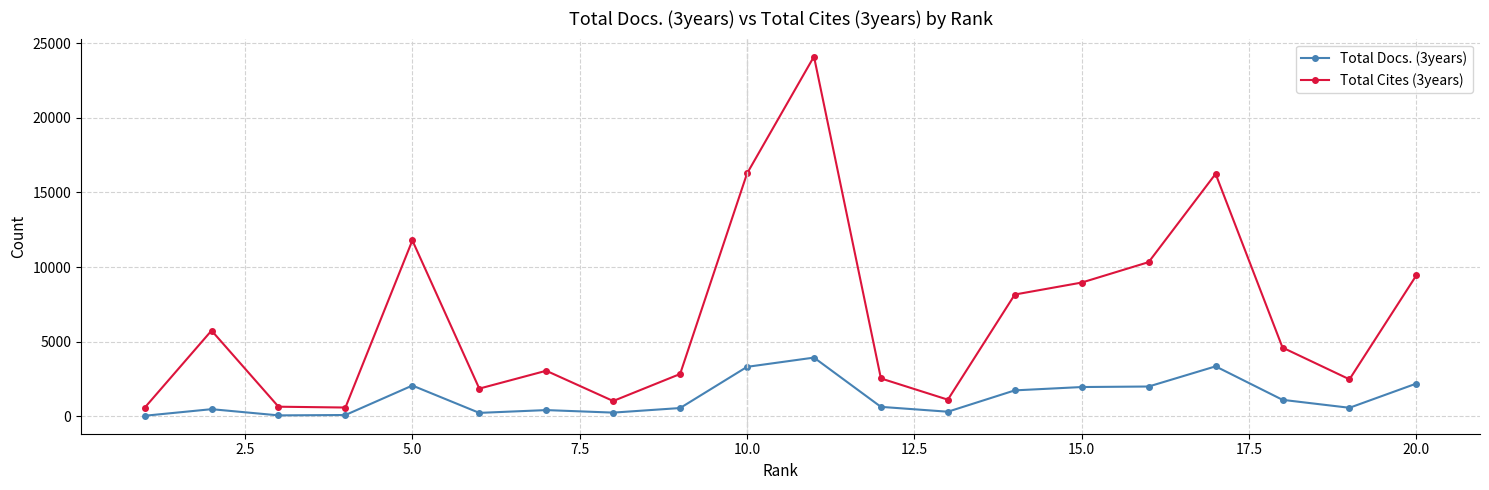

True or false: Total Cites (3years) and Total Docs. (3years) intersect in this chart.

False